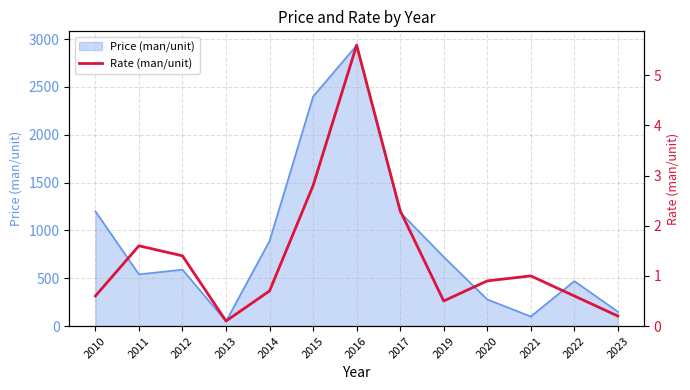

True or false: the data shows 0.6 at 2022.

True